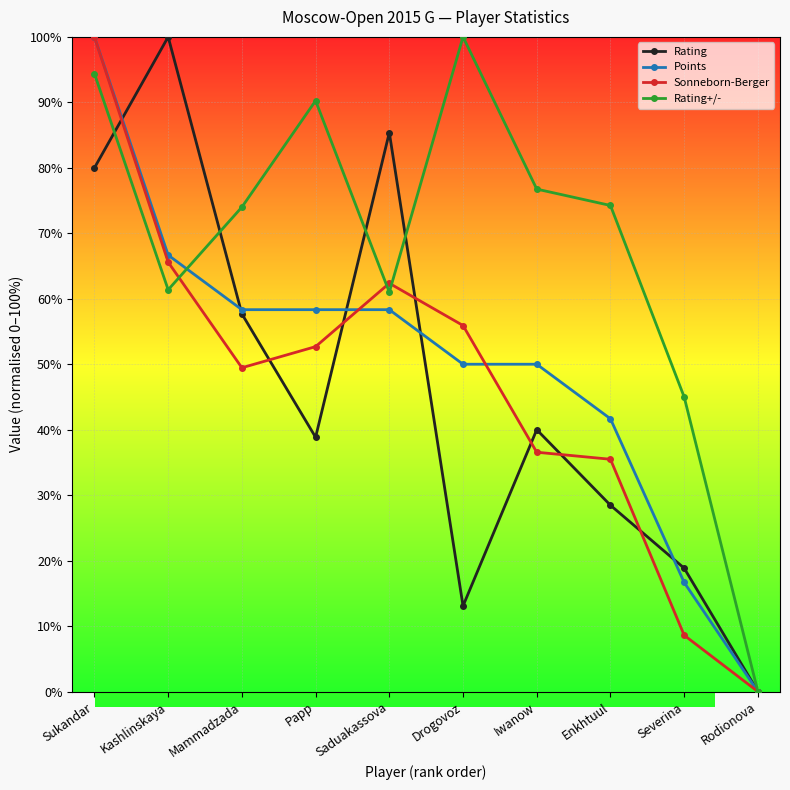

What is the label of the 1st point from the left?

Sukandar